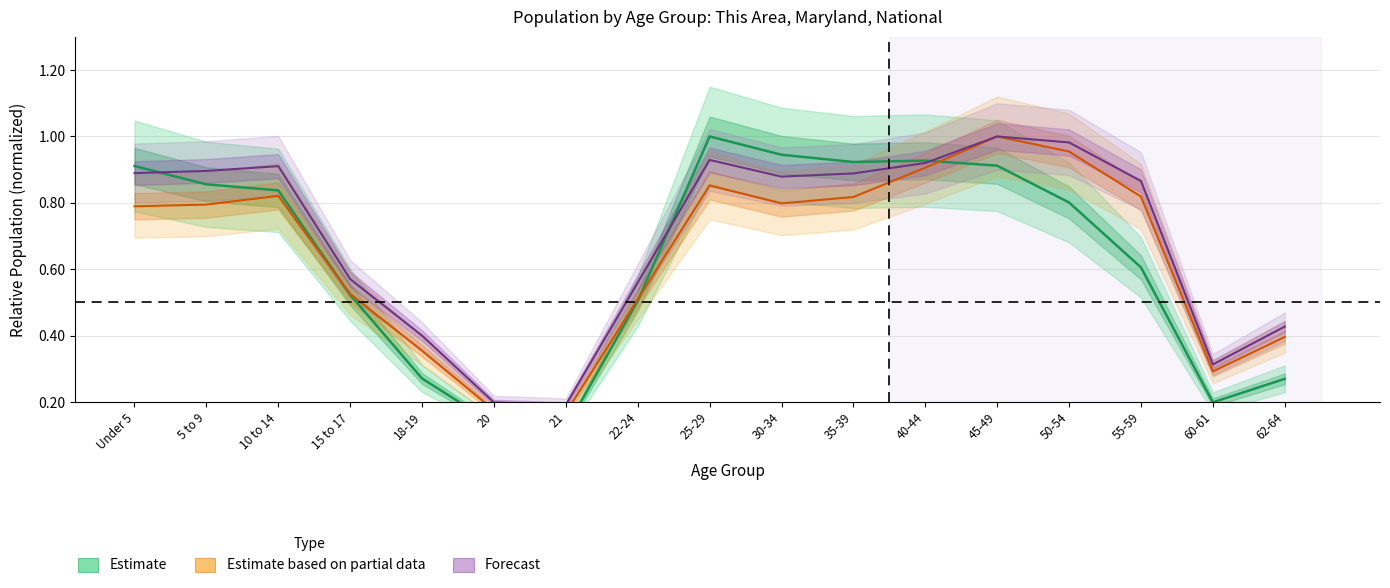

How many interior local peaks does the Estimate series have?

2